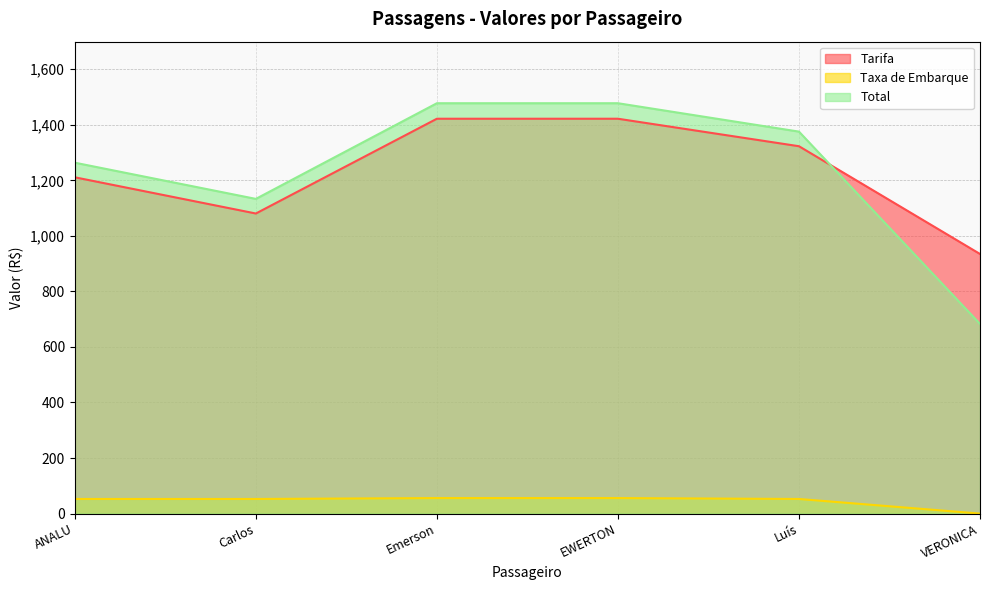

True or false: Tarifa has a value of 2217.8 at Emerson.

False